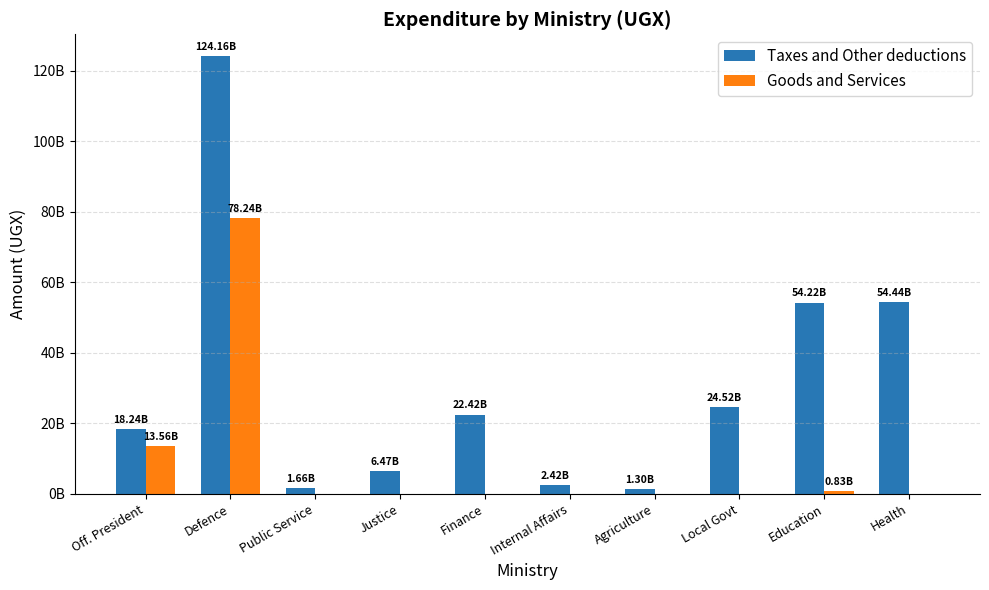

Rank the series by their average value, from lowest to highest.

Goods and Services, Taxes and Other deductions